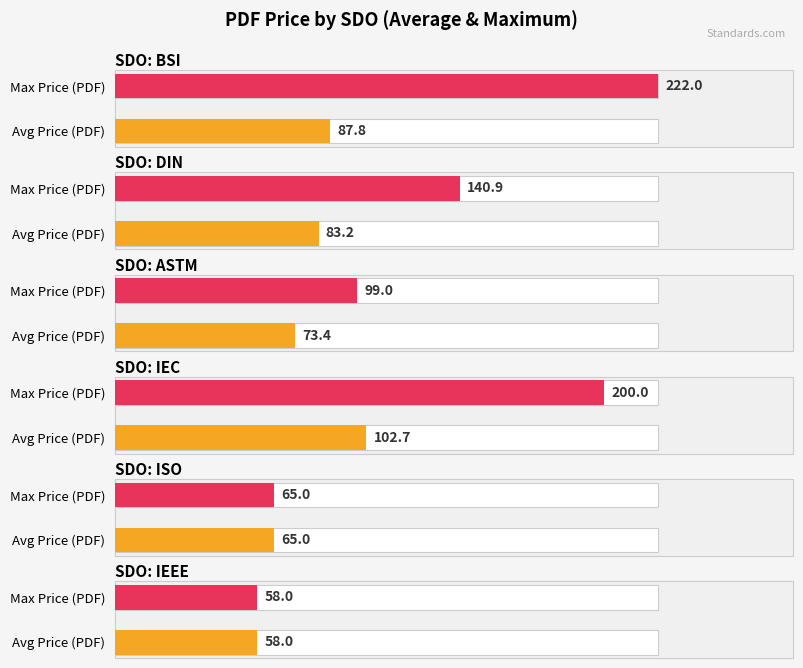

Which has a higher value, BSI or ISO?

BSI